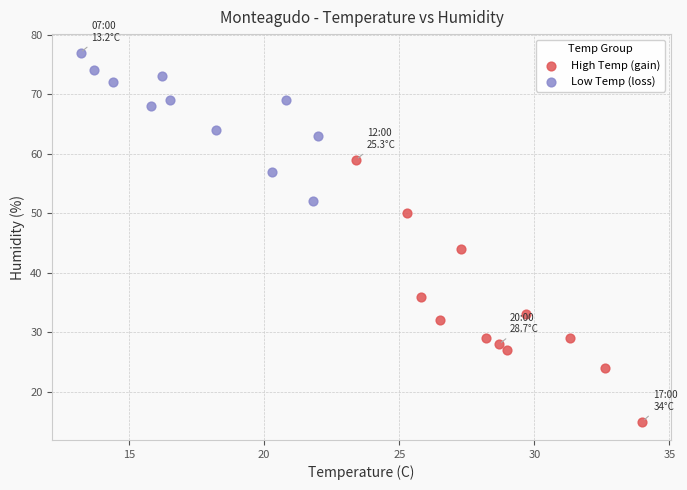

Which series reaches the maximum Y coordinate?

Low Temp (loss)